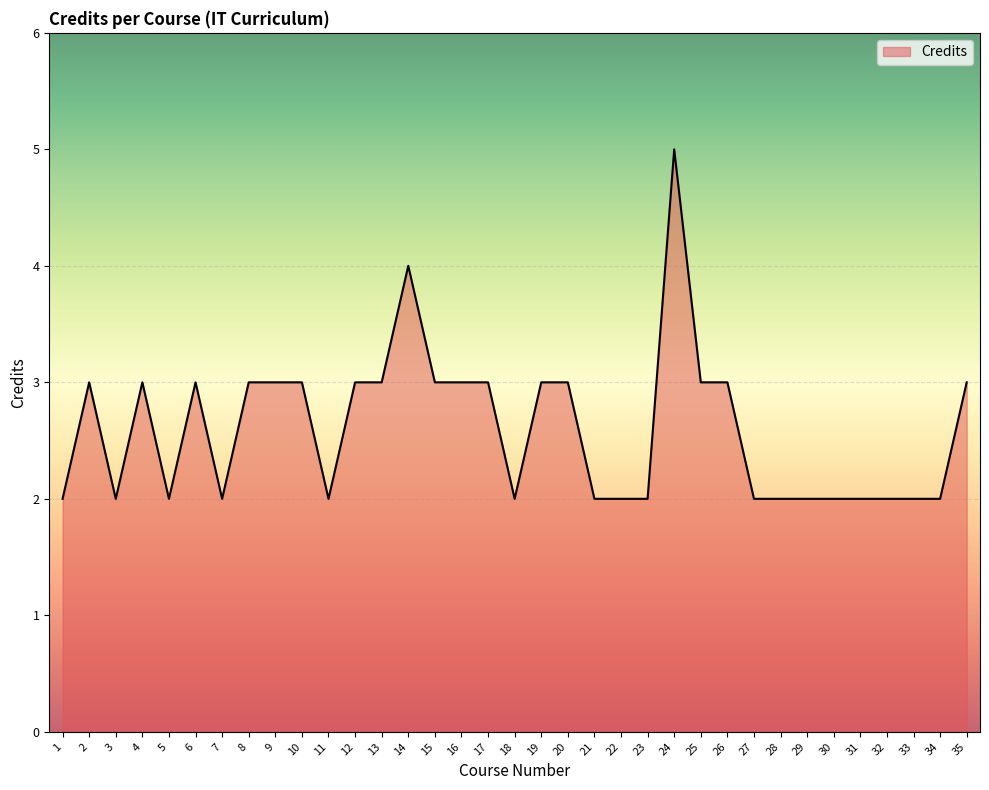

The chart shows a value of 3 at 9. True or false?

True